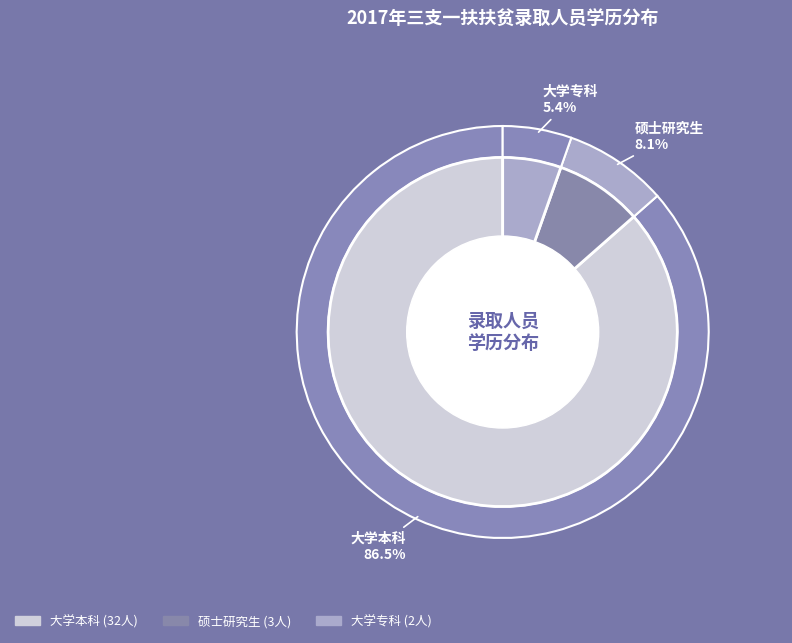

What is the change in value from 硕士研究生 to 大学专科?

-1